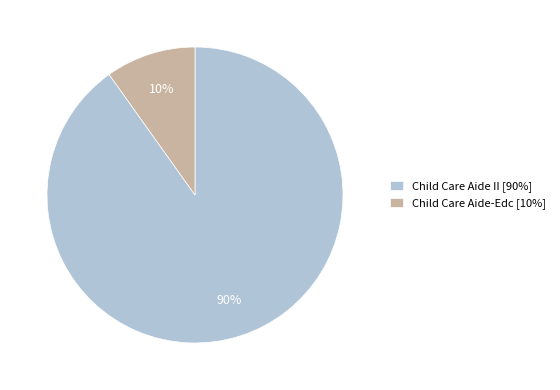

To the nearest percent, what is the combined percentage of Child Care Aide-Edc and Child Care Aide II?

100%